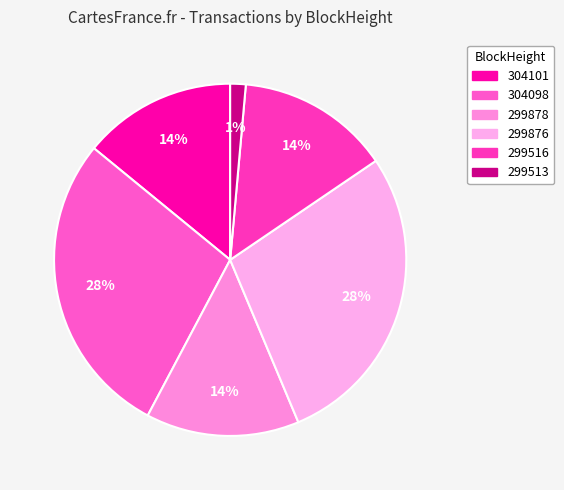

To the nearest percent, what percentage of the pie is 304101?

14%